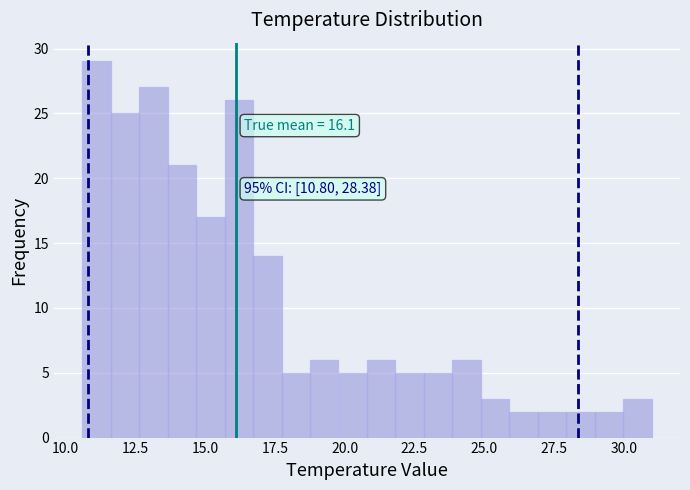

Around what value on the x-axis is the tallest bar? Give the approximate position of its centre, as read against the axis.

11.0